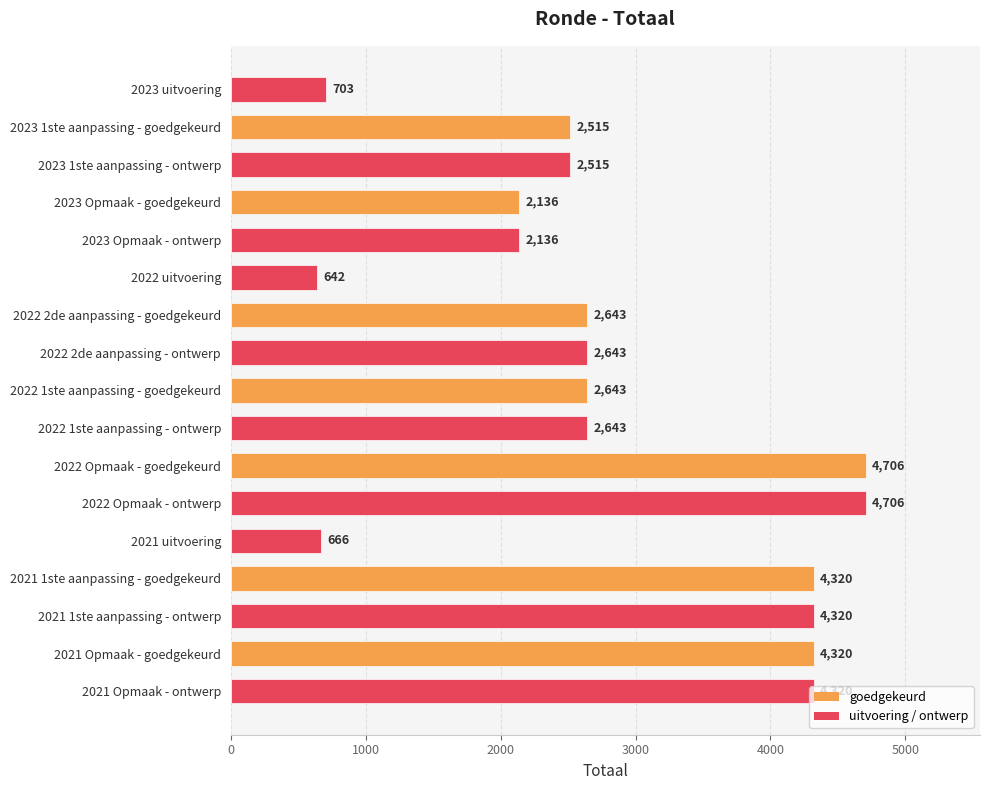

What is the ratio of the value at 2022 1ste aanpassing - goedgekeurd to the value at 2022 2de aanpassing - goedgekeurd?

1.0